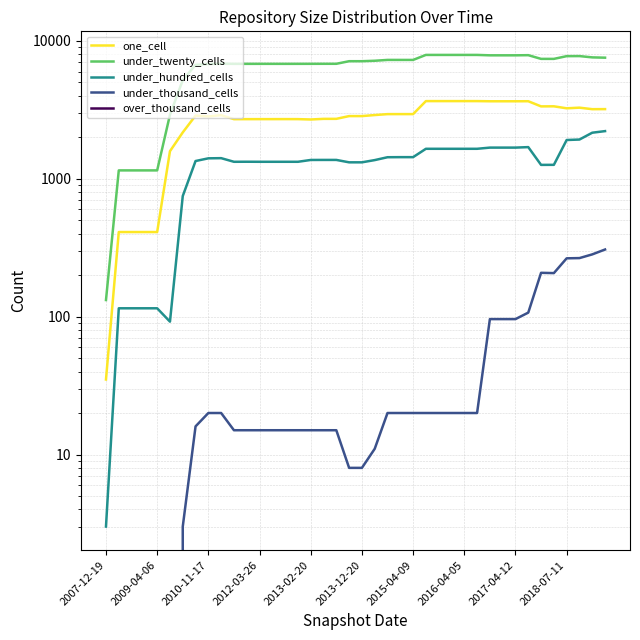

Count the number of data series in this chart.

5